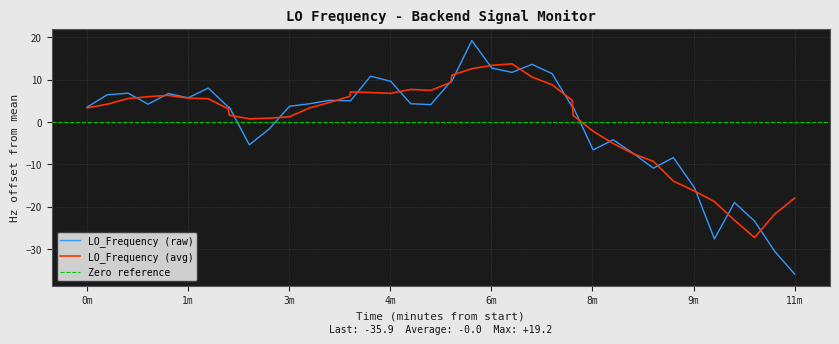

What is the lowest value of the LO_Frequency (raw) series?

-35.9